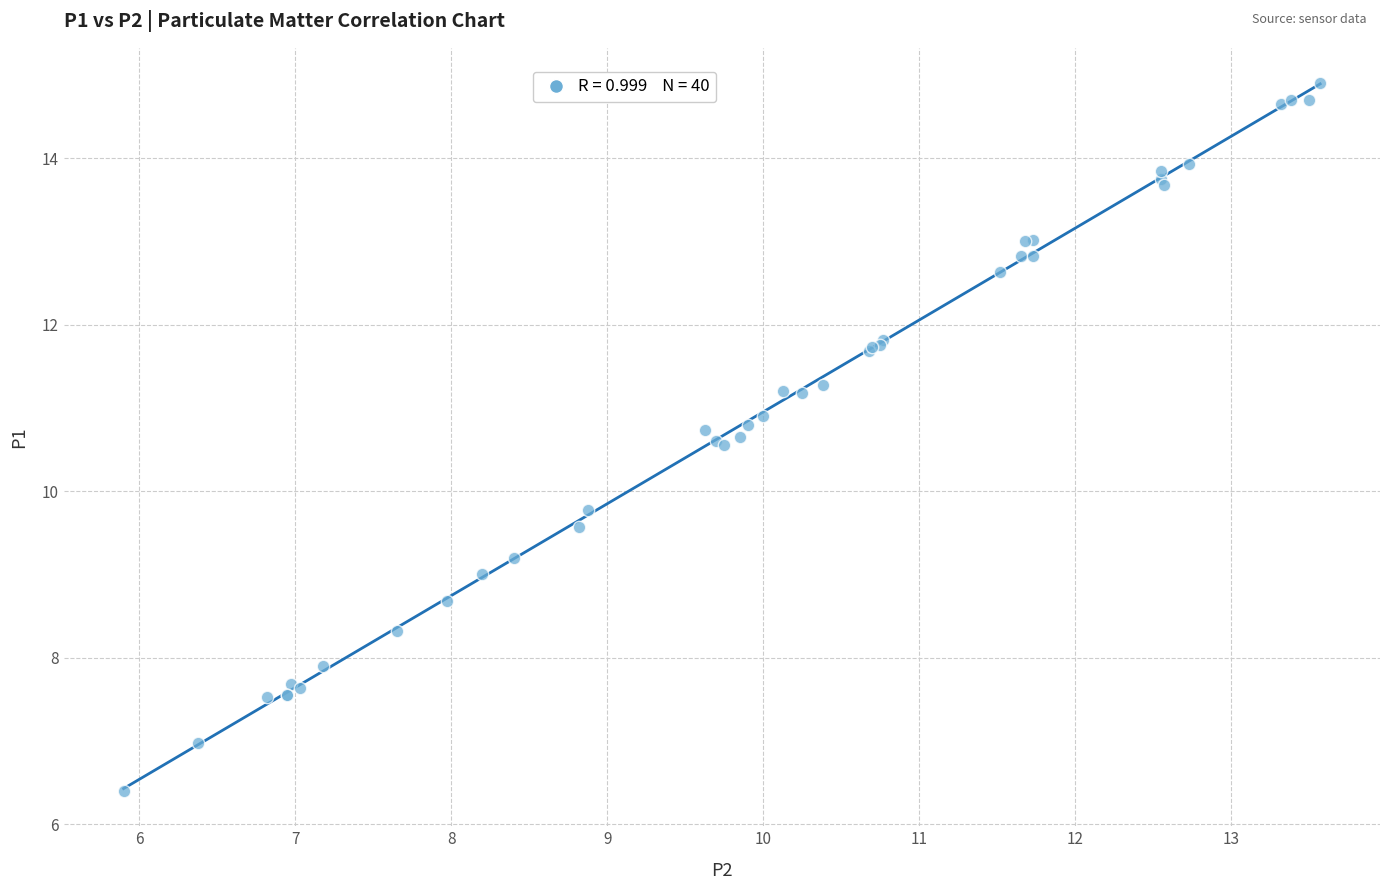

What Y value in the scatter plot is closest to 10?

9.8